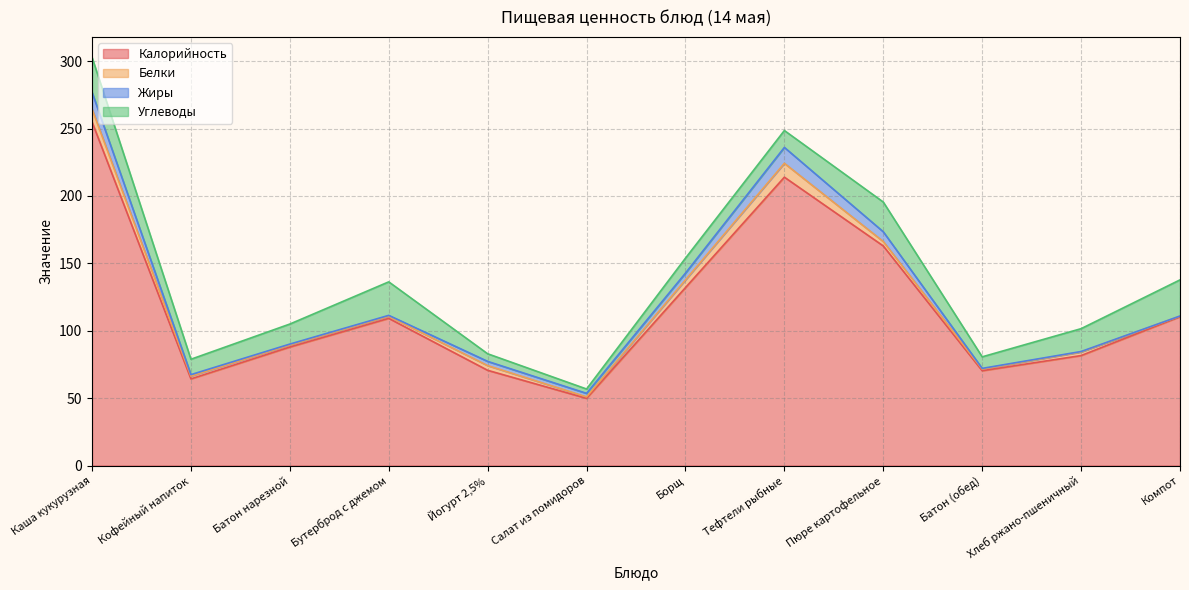

What is the difference between the Жиры values at Тефтели рыбные and Батон (обед)?

11.3